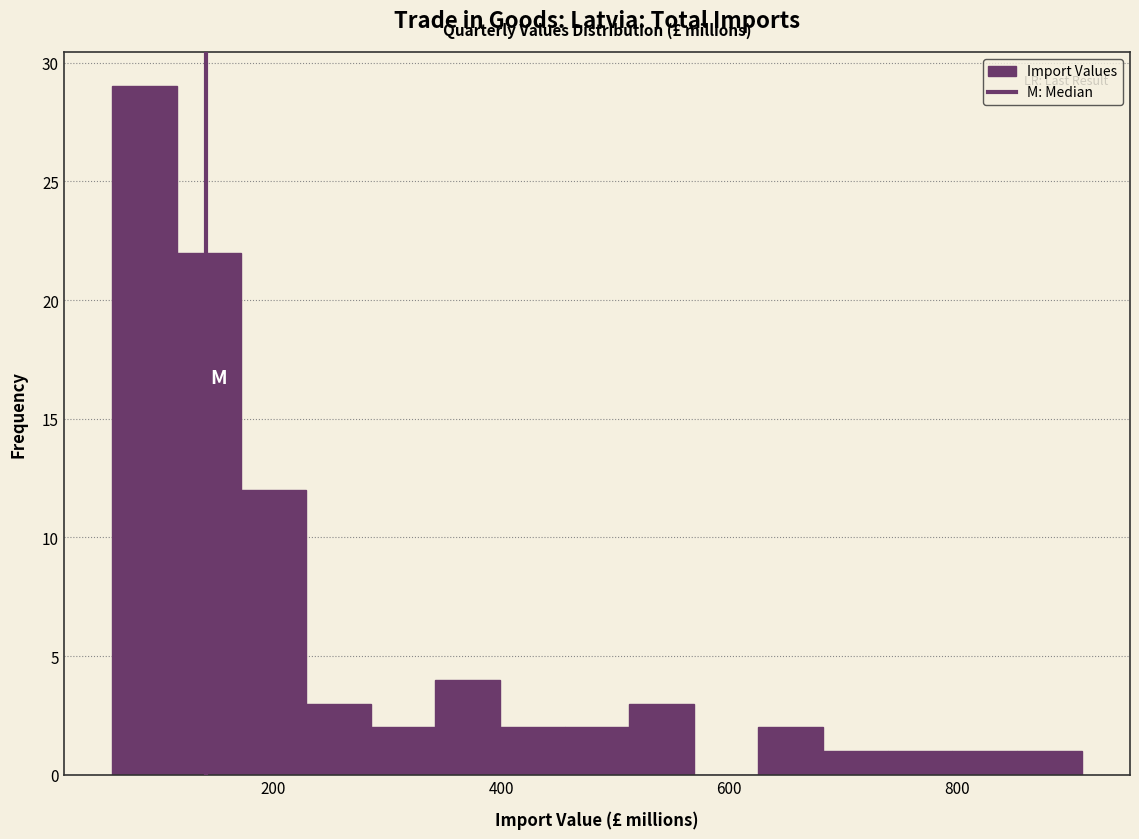

Around what value on the x-axis is the tallest bar? Give the approximate position of its centre, as read against the axis.

80